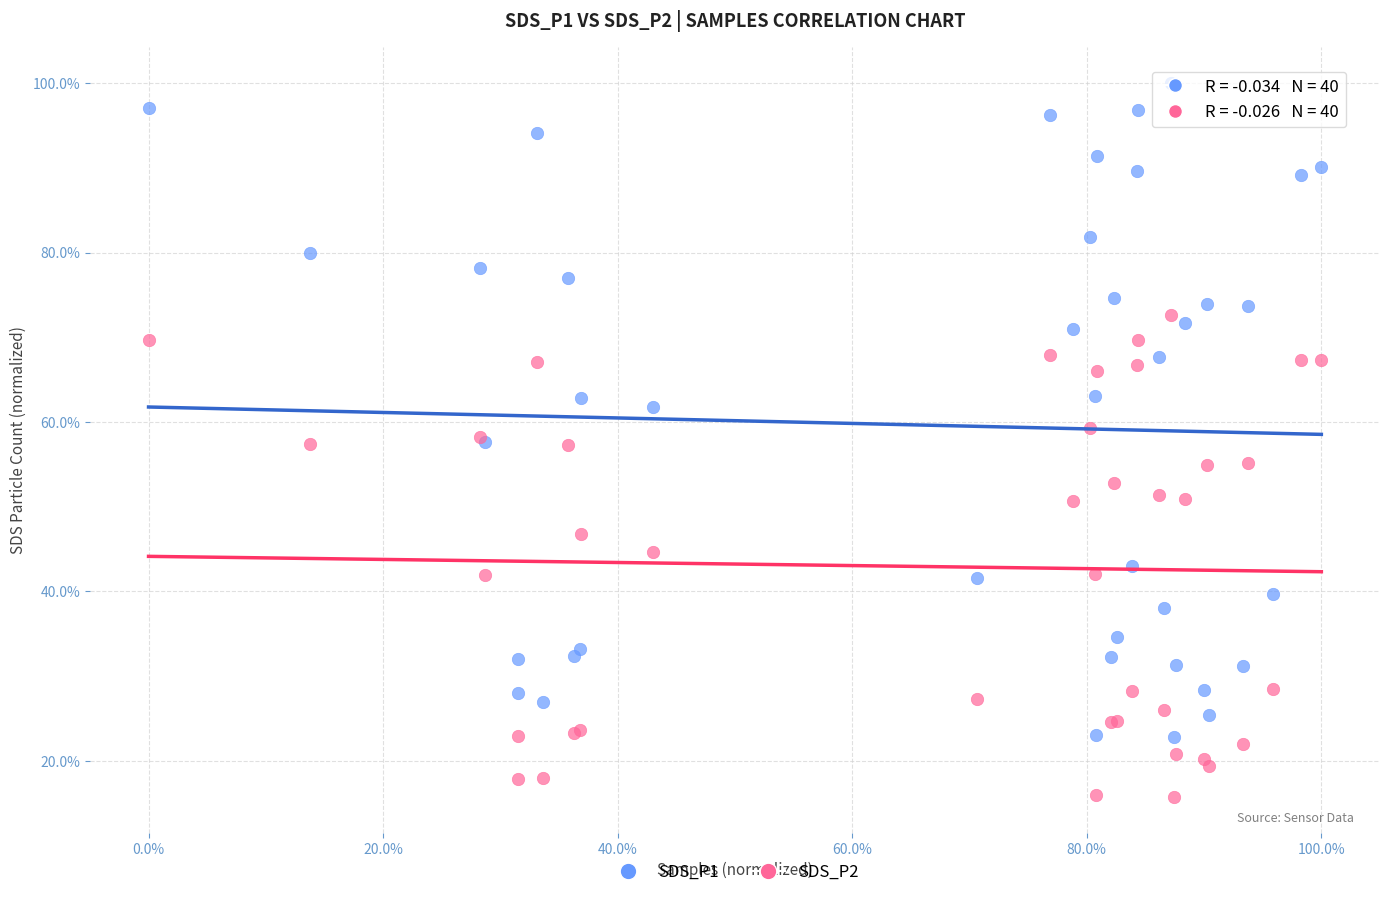

Which series has the largest Y range (max minus min)?

SDS_P1